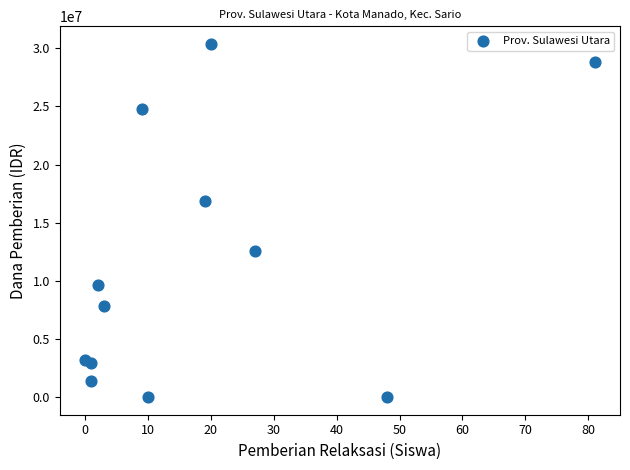

What Y value in the scatter plot is closest to 15187500?

16875000